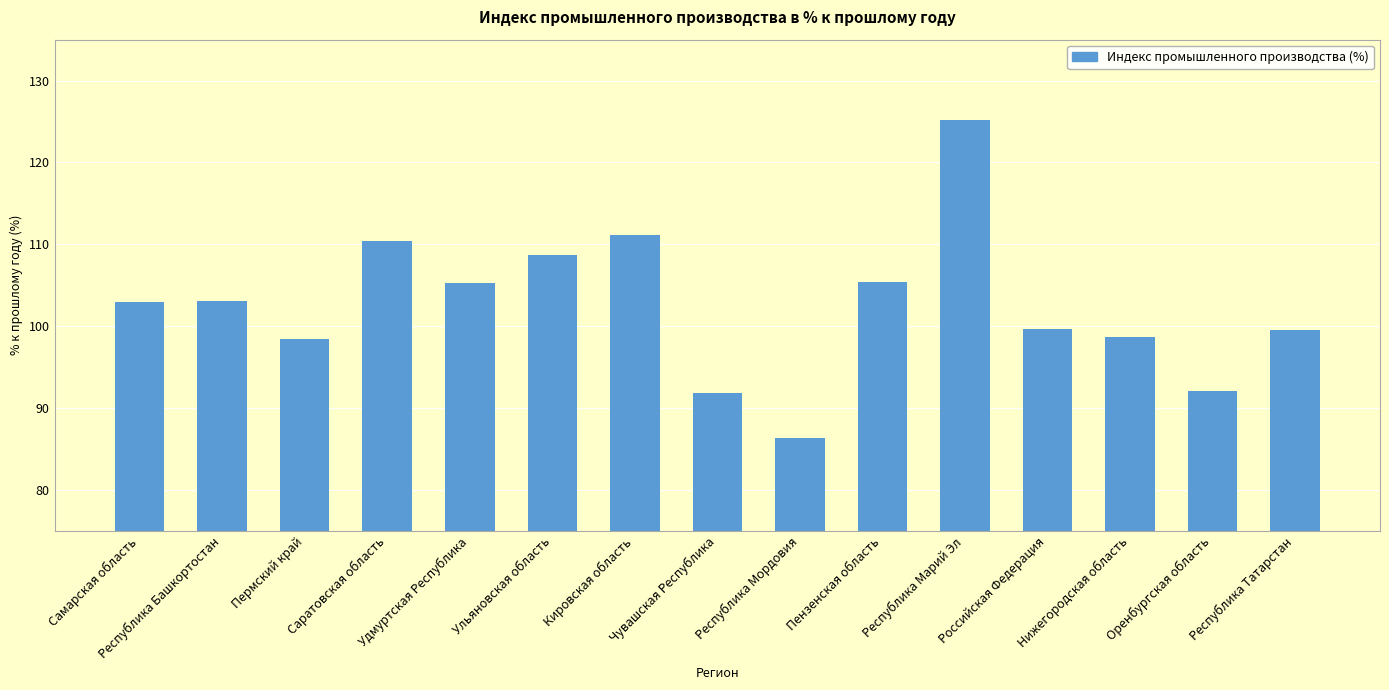

What is the difference between the second highest and minimum values?

24.8